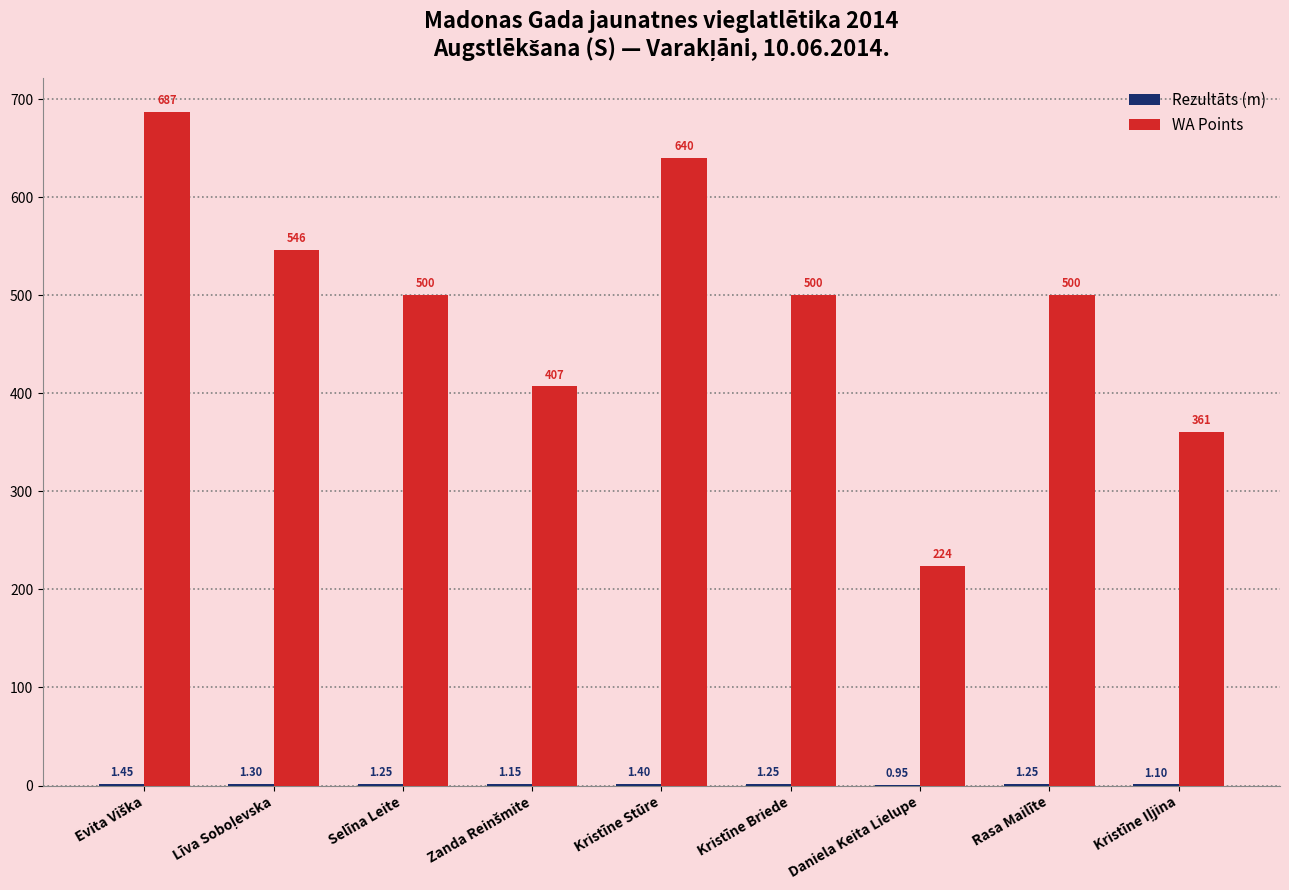

Which series has the largest total across all categories?

WA Points